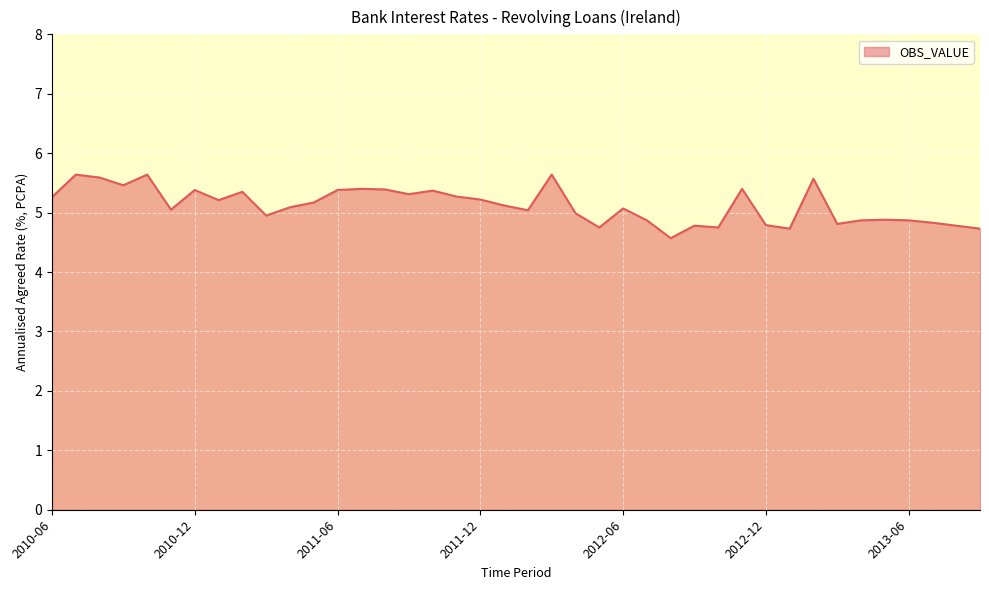

What is the difference between the maximum and minimum values?

1.1